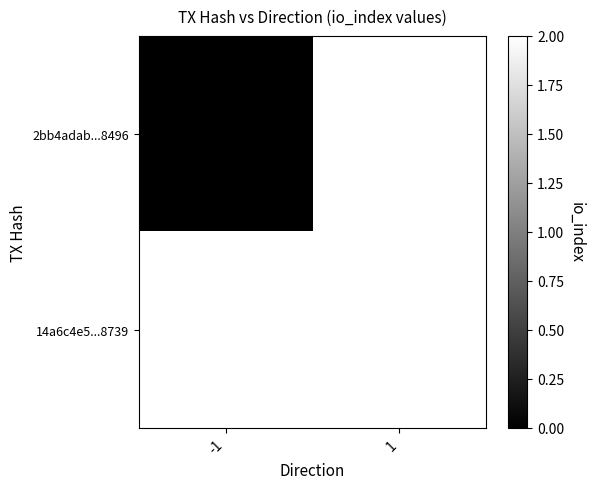

Rank the series by their maximum value, from lowest to highest.

2bb4adab...8496, 14a6c4e5...8739